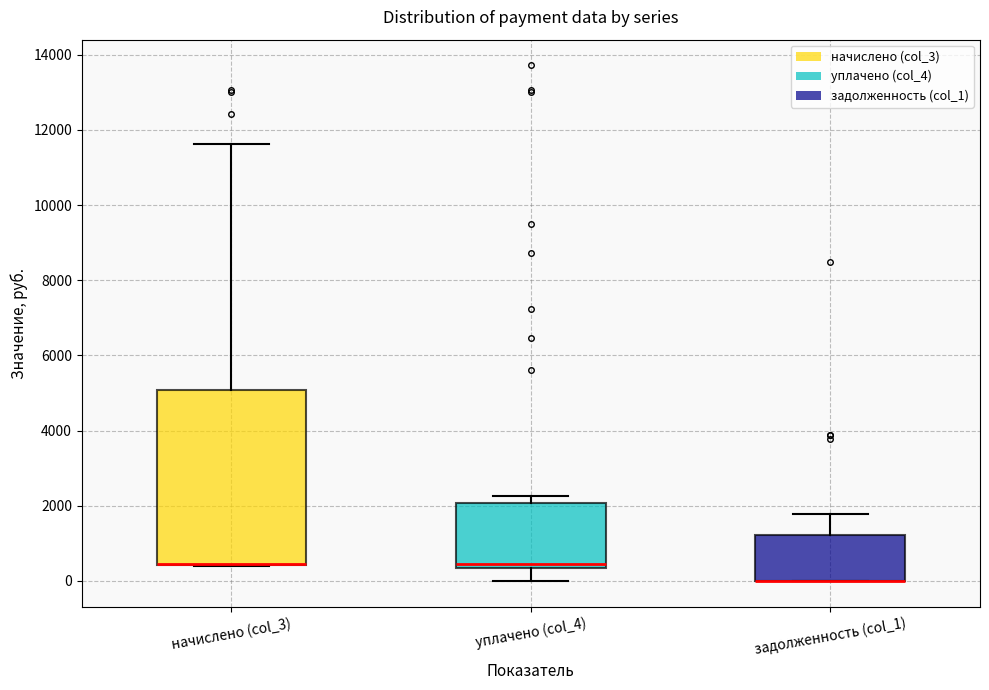

Which box is the tallest, from its lower edge to its upper edge?

начислено (col_3)